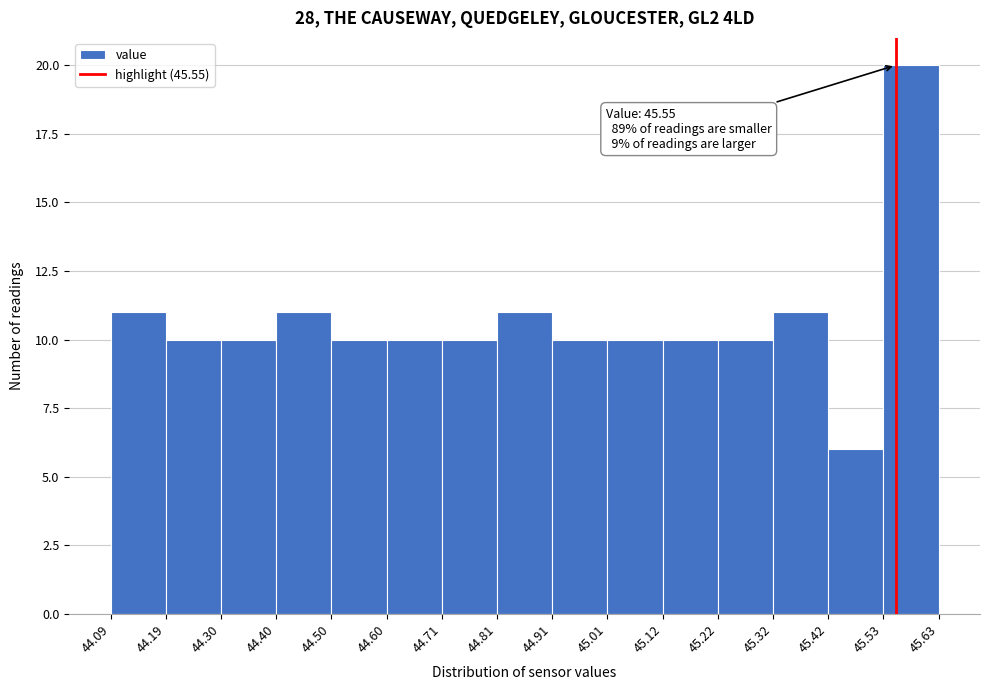

Over which range of the x-axis is the bar tallest?

45.53 to 45.63